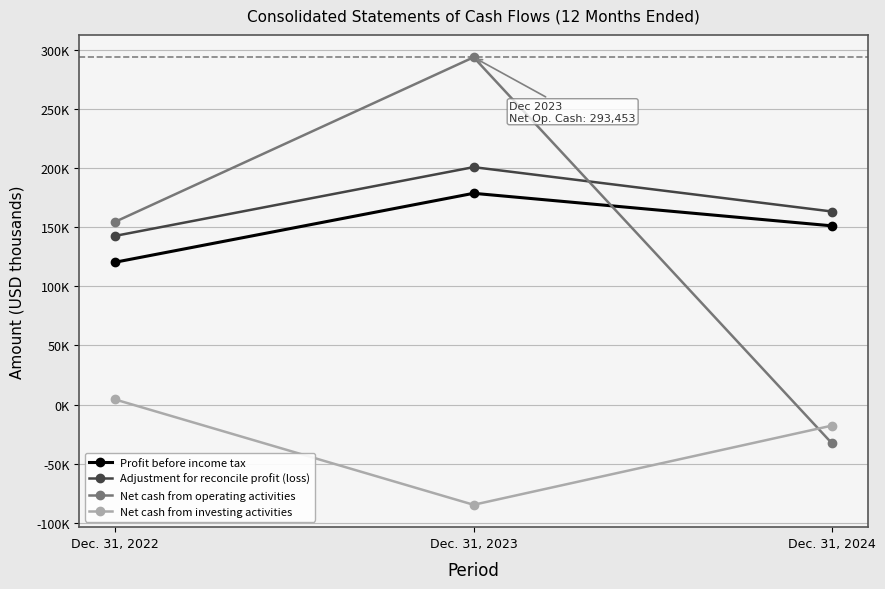

What is the value of the Profit before income tax point at the 3rd from the left?

151019